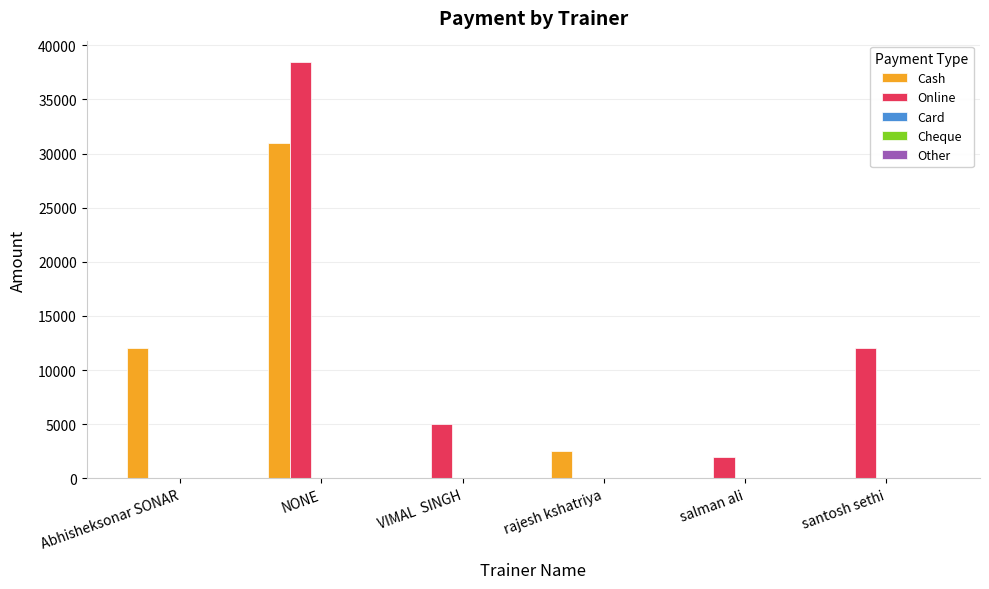

Is the value of Online at NONE greater than the value of Cash at VIMAL  SINGH?

Yes